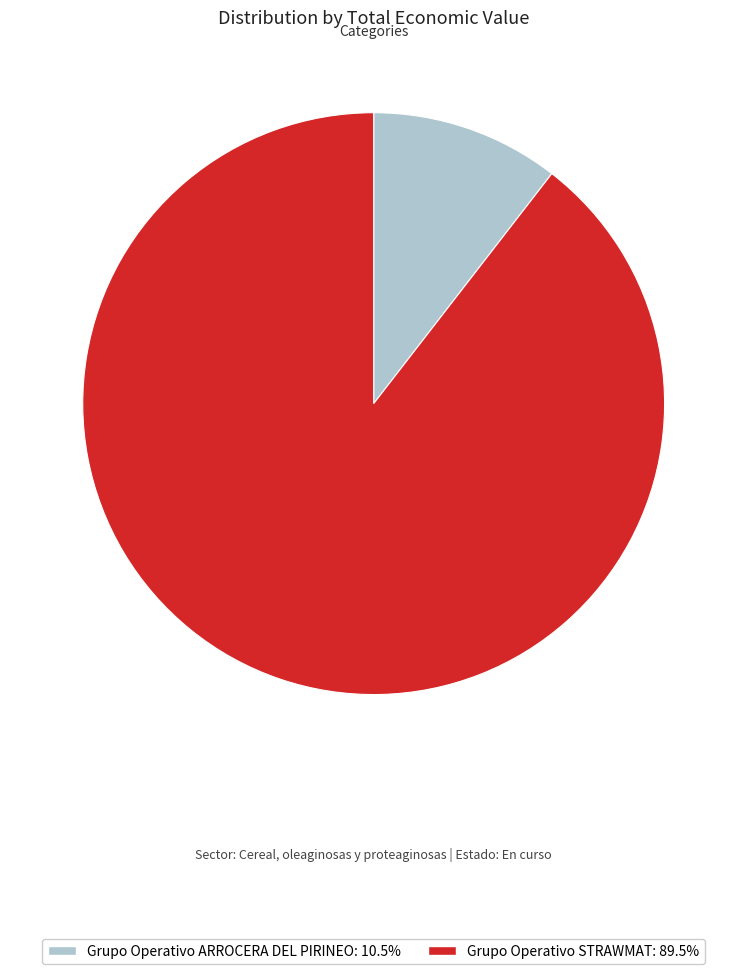

How many segments does this pie chart have?

2